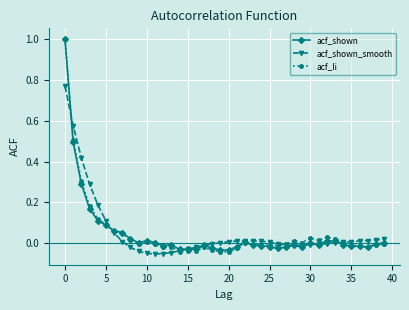

True or false: acf_shown has more than 1 points higher than both neighbors.

True